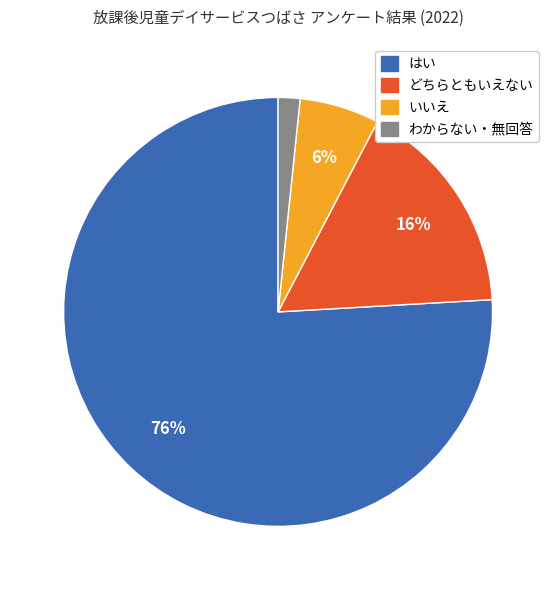

Which slice is the smallest?

わからない・無回答